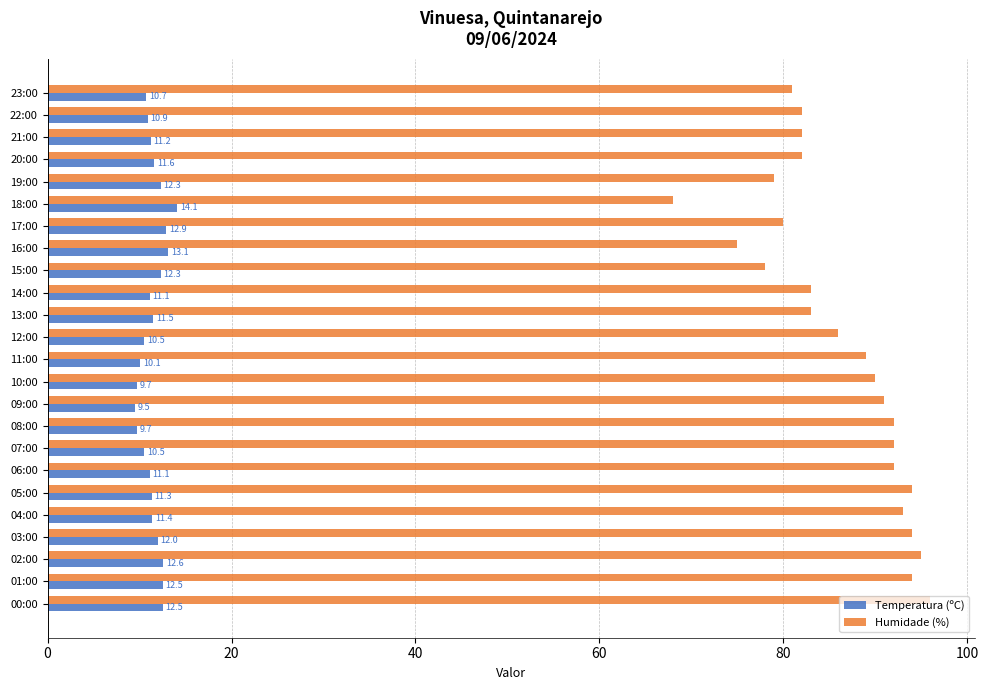

Rank the series at 20:00 from lowest to highest value.

Temperatura (ºC), Humidade (%)